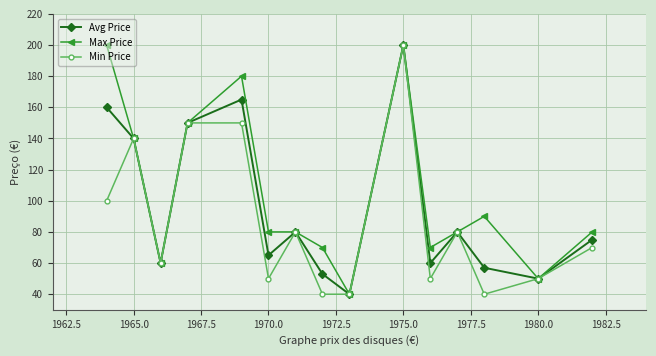

True or false: Avg Price has more than 0 interior local peaks.

True